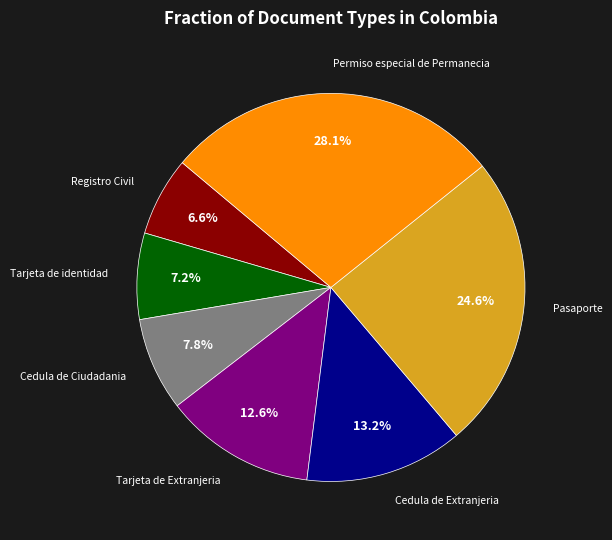

How many segments does this pie chart have?

7